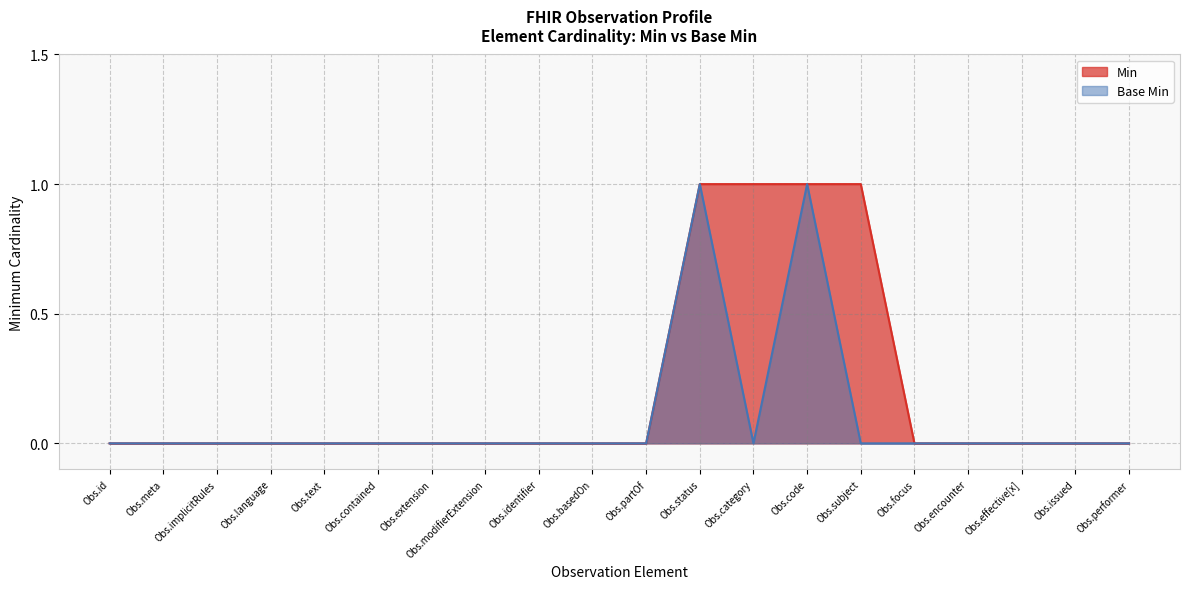

What is the difference between the maximum and minimum values in the Base Min series?

1